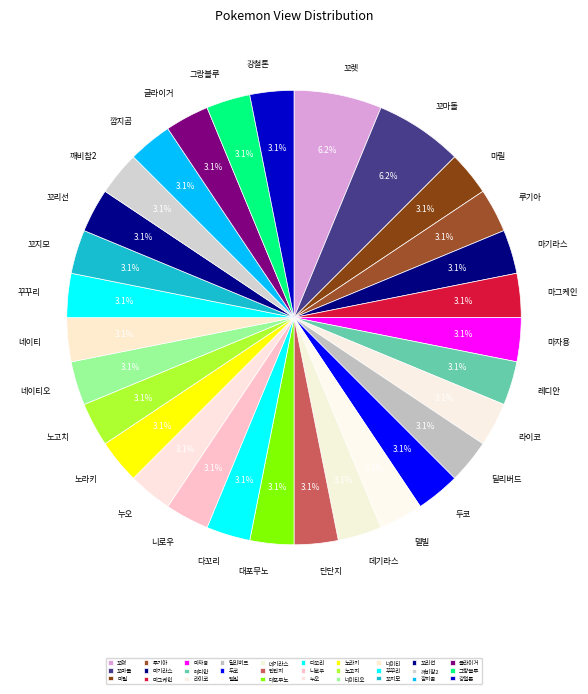

To the nearest percent, what is the average slice percentage?

3%